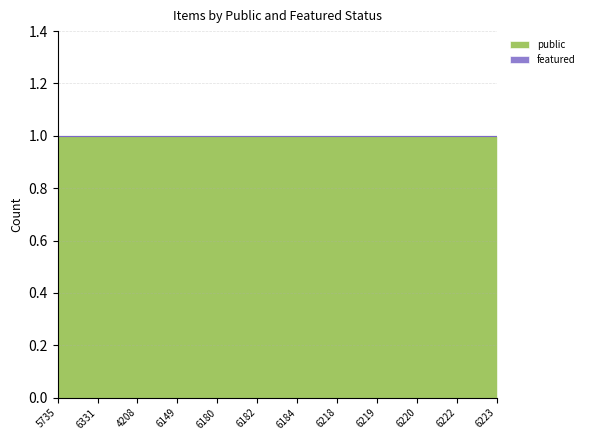

What is the label of the 2nd point from the right?

6222